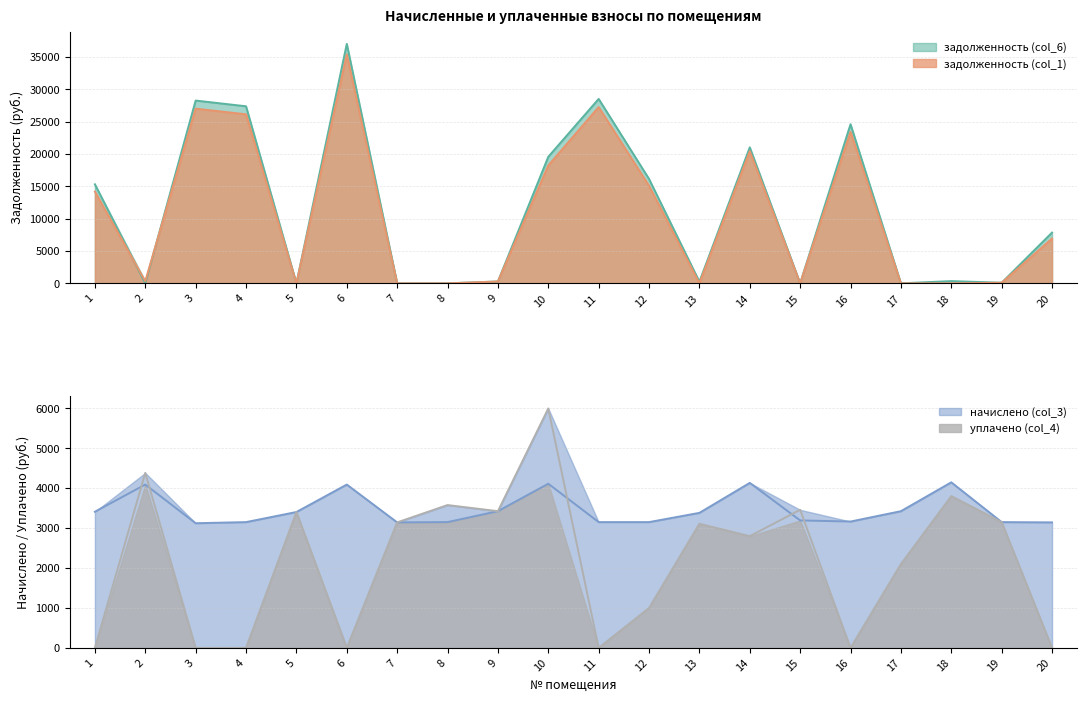

Which category has the highest value across all series?

6